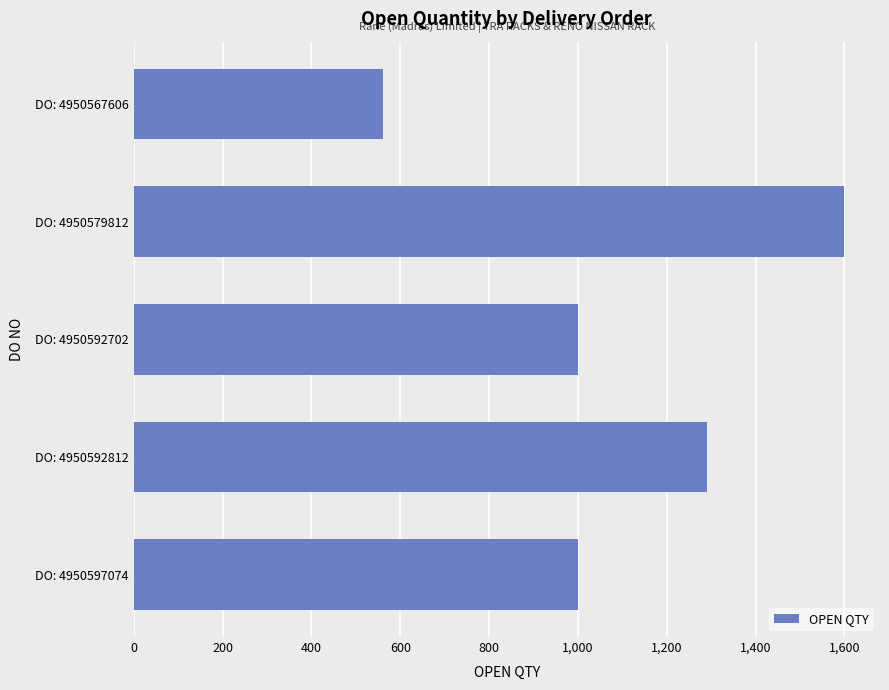

What is the sum of all values?

5452